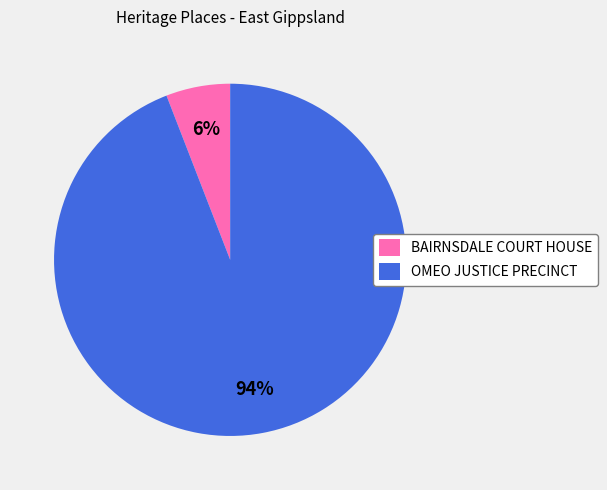

To the nearest percent, what percentage of the pie is OMEO JUSTICE PRECINCT?

94%